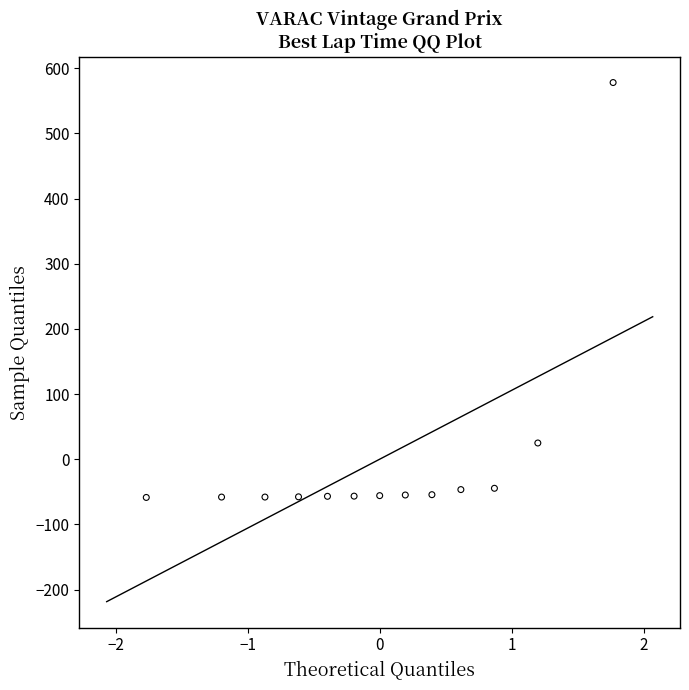

What Y value in the scatter plot is closest to 259?

24.9